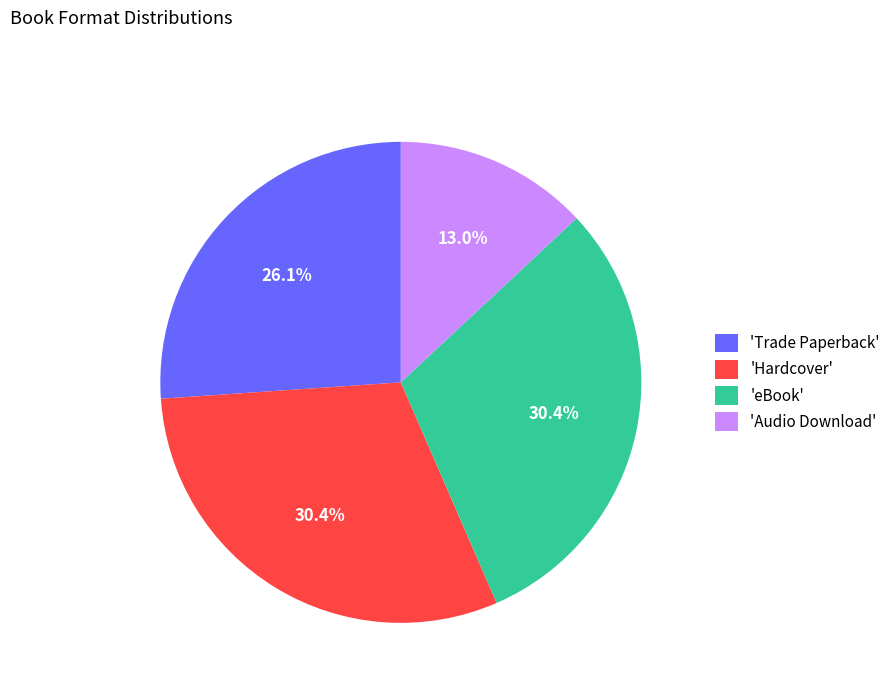

What is the smallest slice in the pie chart?

'Audio Download'